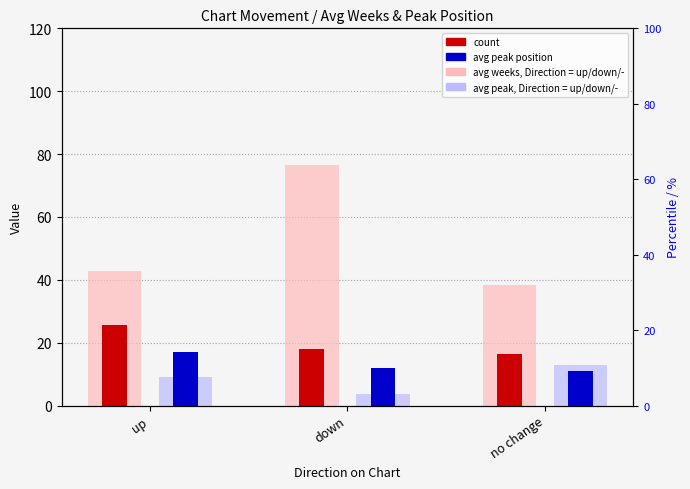

Which label corresponds to the smallest value in the chart?

down